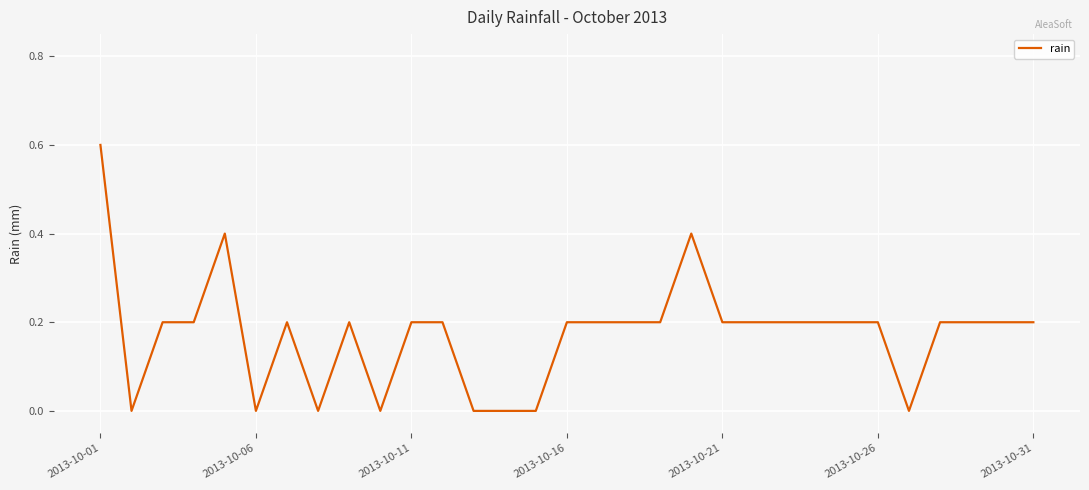

Reading left to right, extract all data points from this chart.

0.6	0.0	0.2	0.2	0.4	0.0	0.2	0.0	0.2	0.0	0.2	0.2	0.0	0.0	0.0	0.2	0.2	0.2	0.2	0.4	0.2	0.2	0.2	0.2	0.2	0.2	0.0	0.2	0.2	0.2	0.2